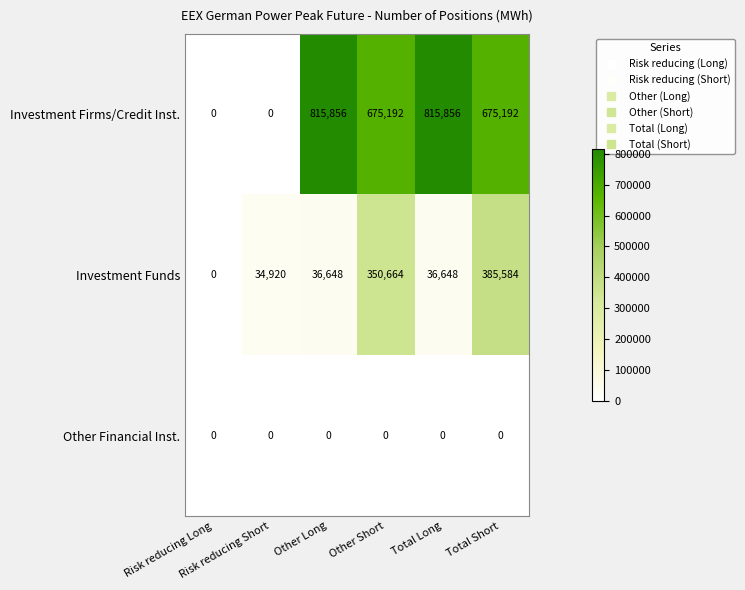

Which series has the largest total across all categories?

Investment Firms/Credit Inst.